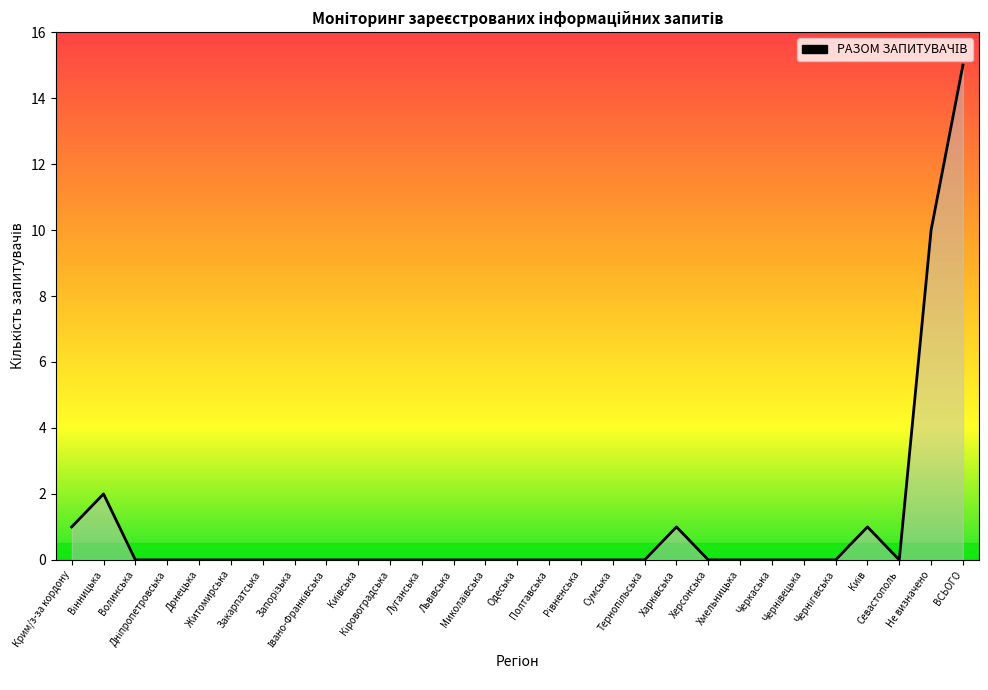

What is the difference between the maximum and minimum values?

15